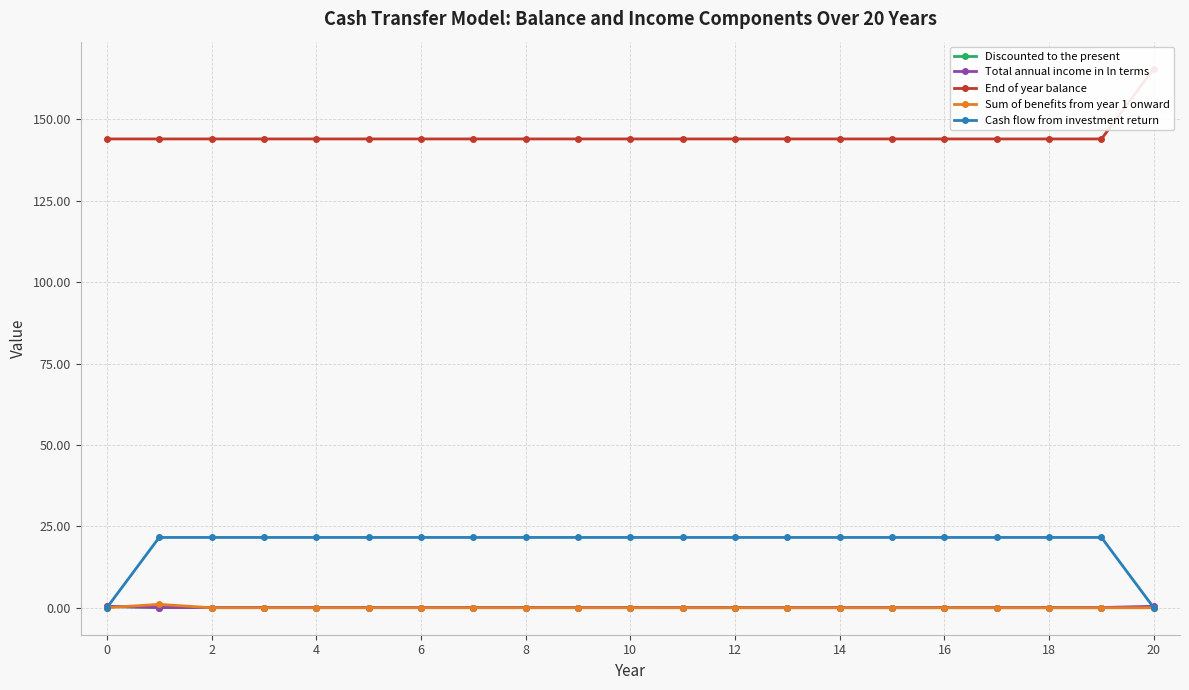

The value of Cash flow from investment return at 20 is -11.0. True or false?

False